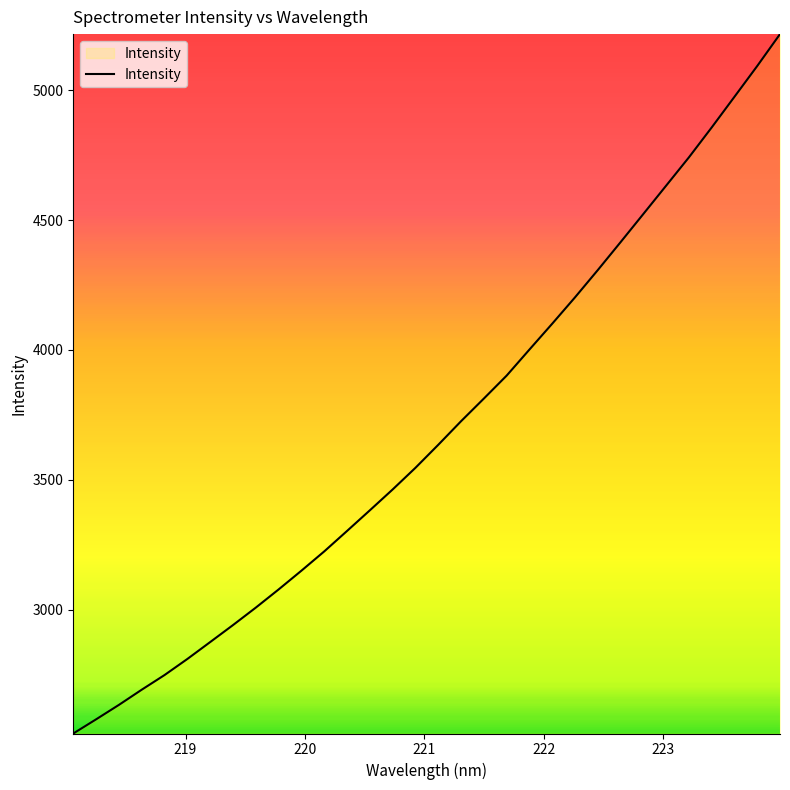

What is the smallest value displayed?

2524.4